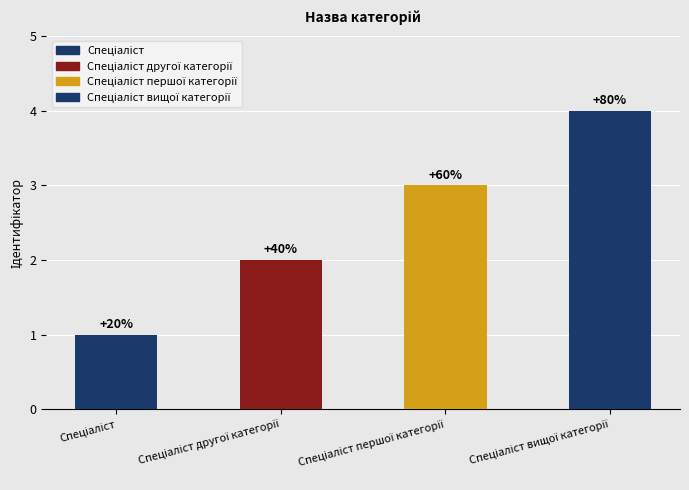

List the labels in order of value, smallest first.

Спеціаліст, Спеціаліст другої категорії, Спеціаліст першої категорії, Спеціаліст вищої категорії